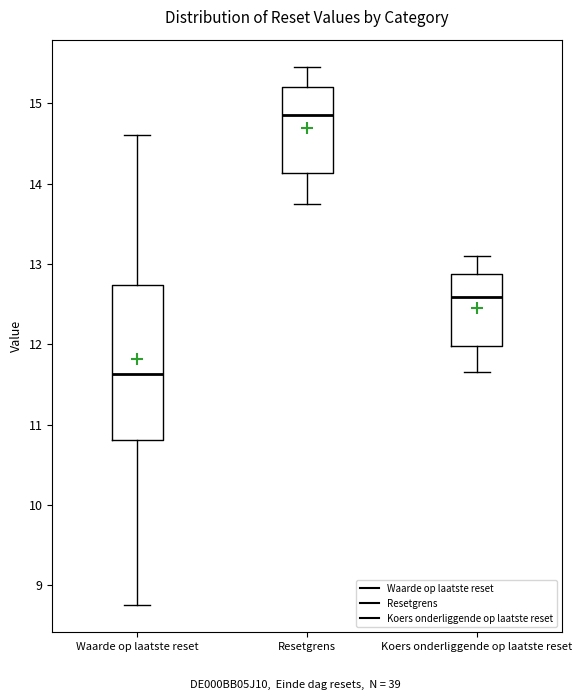

Reading left to right, read every box against the y-axis: the position of its median line, the range the box covers, and the ends of its whiskers. The values are not printed on the chart, so give them approximately, as read against the axis.

Waarde op laatste reset: median 11.6, box 10.8 to 12.7, whiskers 8.8 to 14.6
Resetgrens: median 14.9, box 14.1 to 15.2, whiskers 13.7 to 15.5
Koers onderliggende op laatste reset: median 12.6, box 12.0 to 12.9, whiskers 11.7 to 13.1